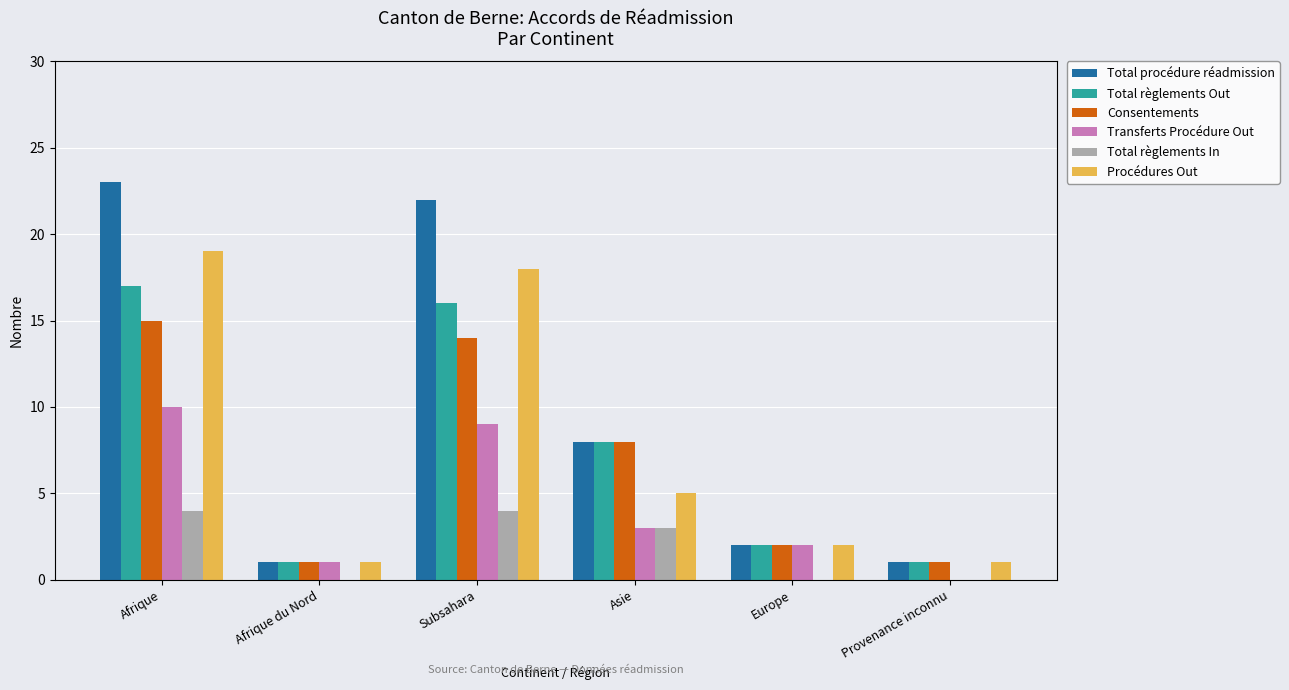

Which series changed the most between Subsahara and Asie?

Total procédure réadmission